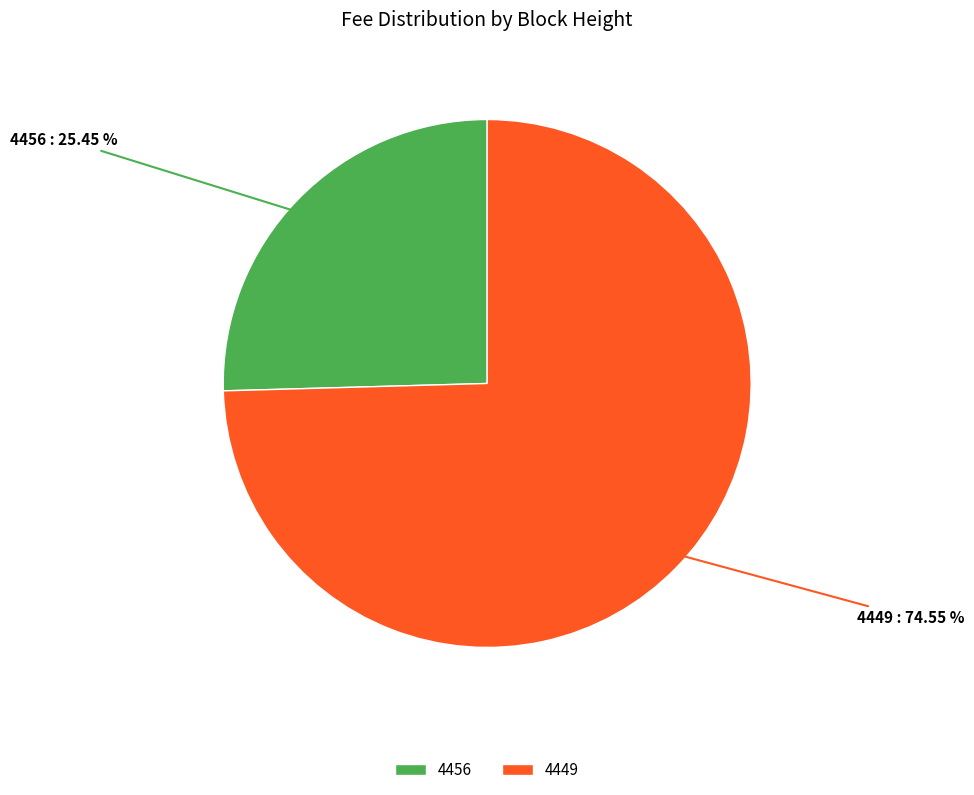

Combined, do 4449 and 4456 account for over 50%?

Yes